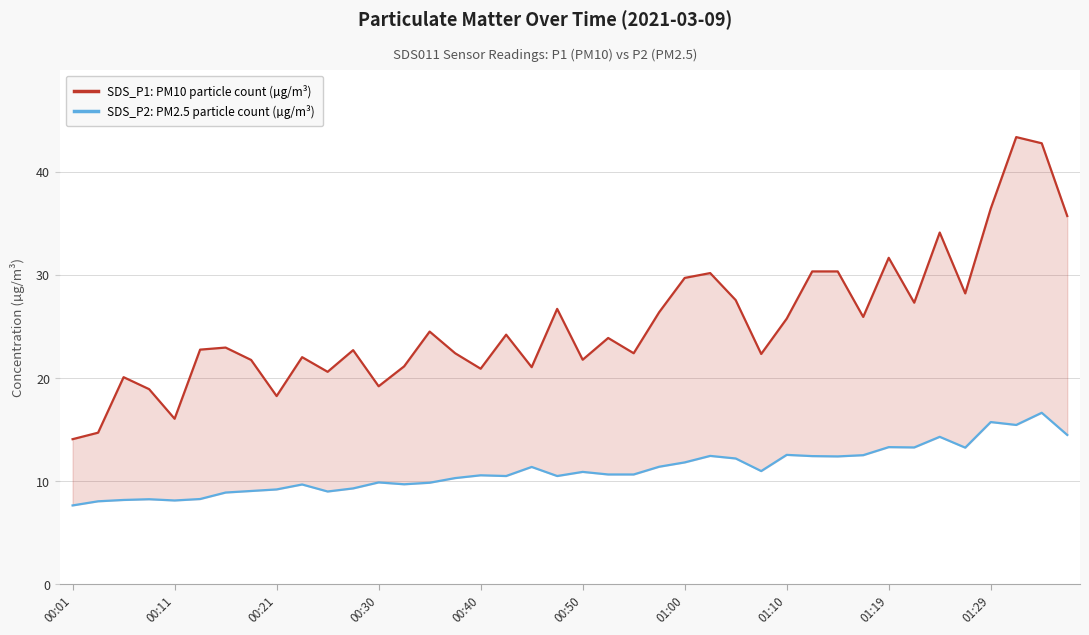

Does the chart have visible grid lines?

Yes